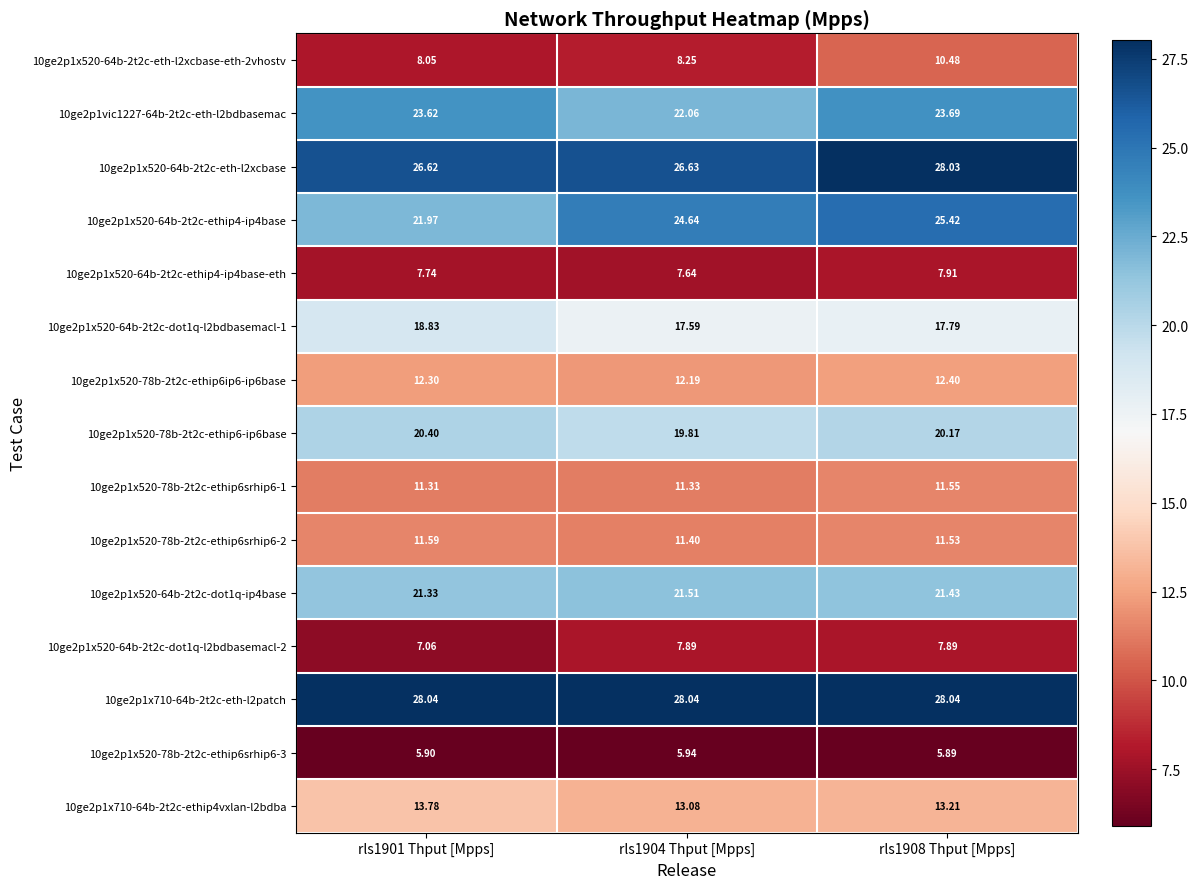

Is the value of 10ge2p1x520-78b-2t2c-ethip6-ip6base at rls1904 Thput [Mpps] greater than the value of 10ge2p1x710-64b-2t2c-eth-l2patch at rls1901 Thput [Mpps]?

No